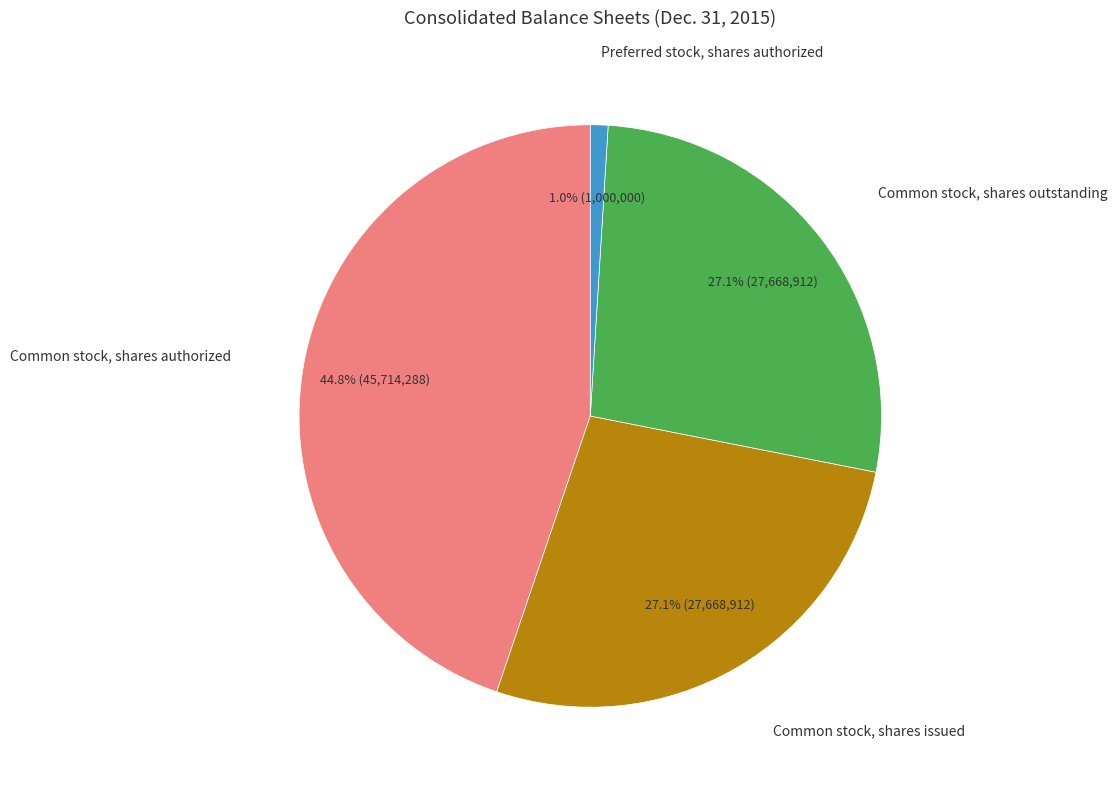

Is there a majority slice in this chart?

No